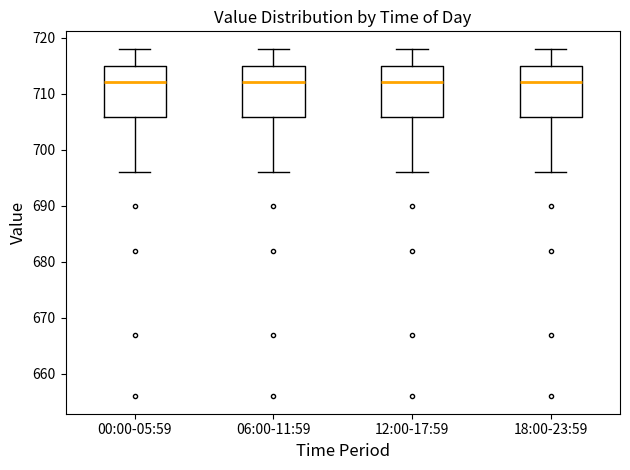

Reading left to right, transcribe this box plot: for each box, give where its median line is, the range the box spans, and where its two whiskers end, as read against the y-axis. The values are not printed on the chart, so give them approximately, as read against the axis.

00:00-05:59: median 712, box 706 to 715, whiskers 696 to 718
06:00-11:59: median 712, box 706 to 715, whiskers 696 to 718
12:00-17:59: median 712, box 706 to 715, whiskers 696 to 718
18:00-23:59: median 712, box 706 to 715, whiskers 696 to 718